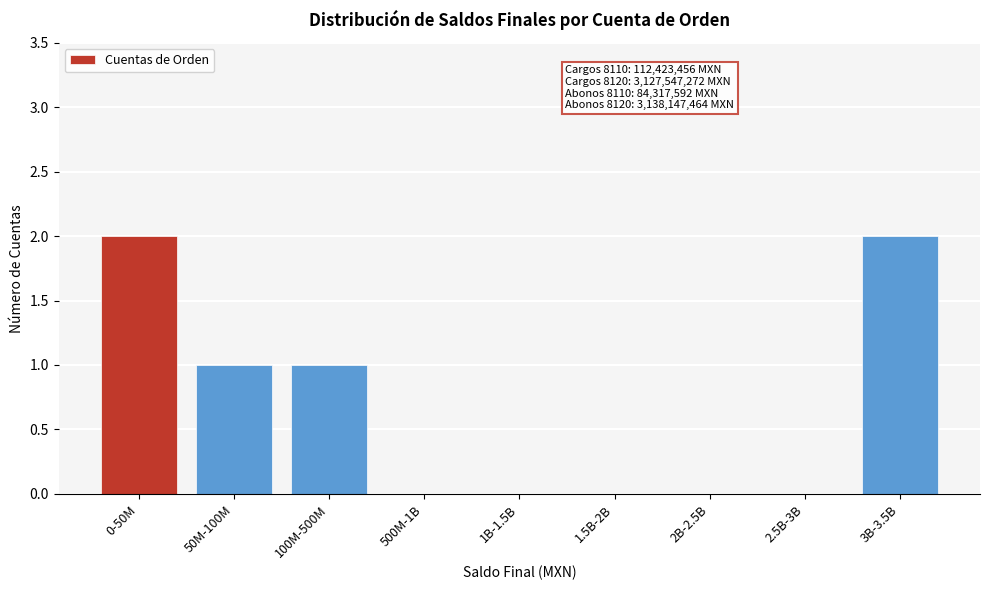

Reading right to left, transcribe all the data shown in this chart.

3B-3.5B=2	2.5B-3B=0	2B-2.5B=0	1.5B-2B=0	1B-1.5B=0	500M-1B=0	100M-500M=1	50M-100M=1	0-50M=2